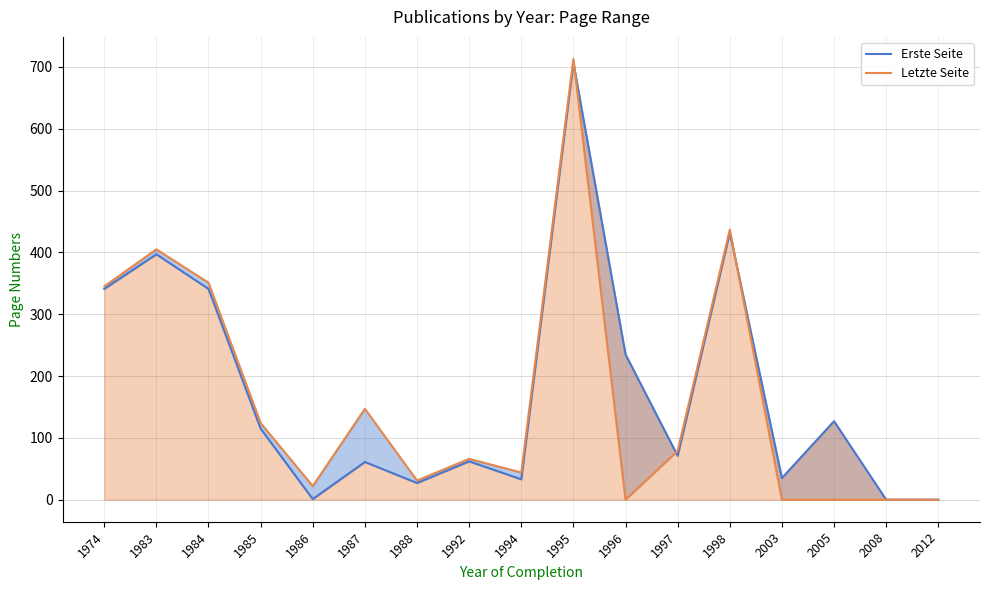

Where is the first local maximum for Erste Seite?

1983